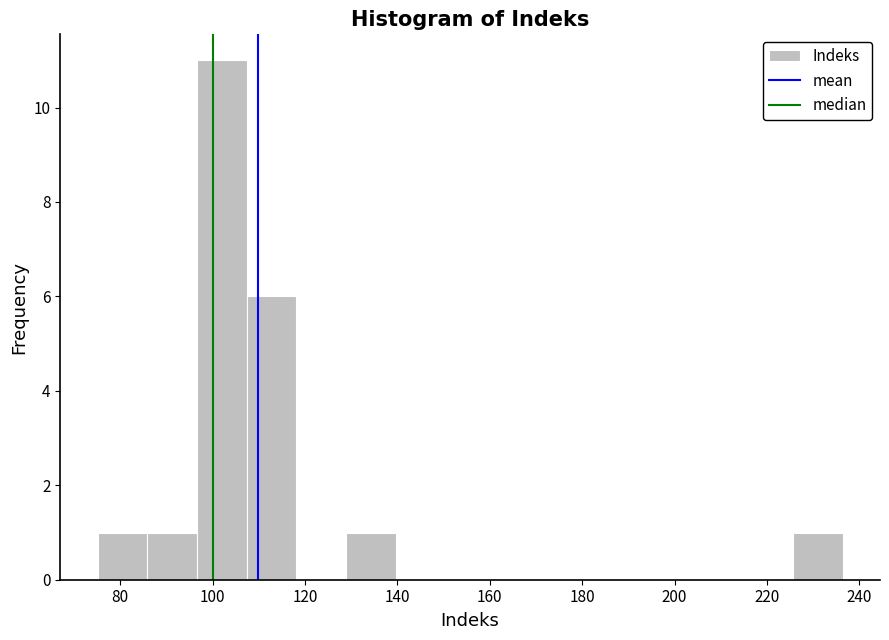

Which range on the x-axis has the tallest bar?

96 to 108